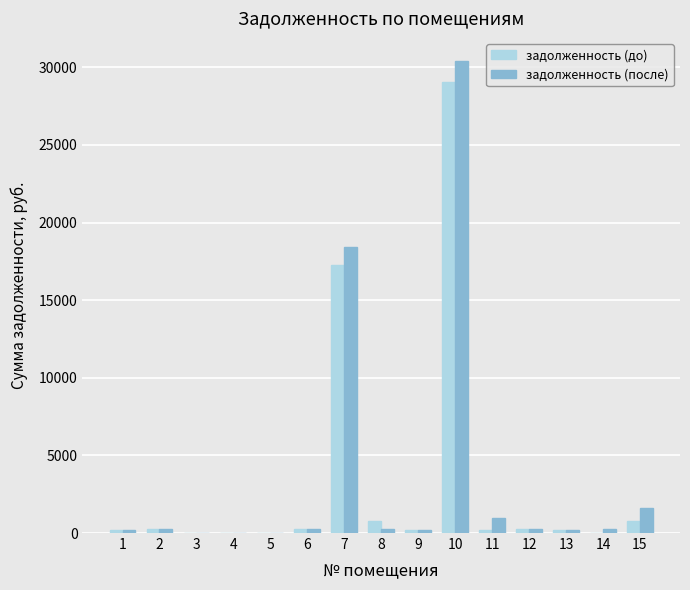

What is the maximum value shown in the chart?

30381.0